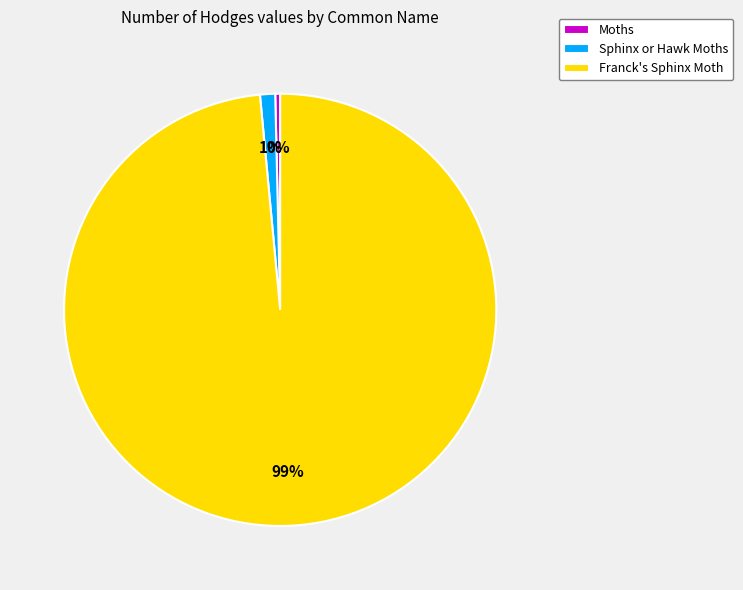

To the nearest percent, what is the combined percentage of Sphinx or Hawk Moths and Moths?

1%